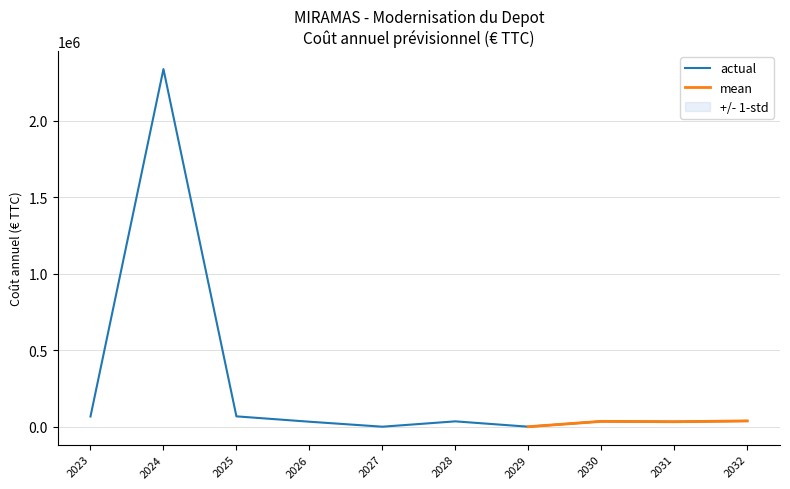

What is the difference between the actual values at 2025 and 2023?

840